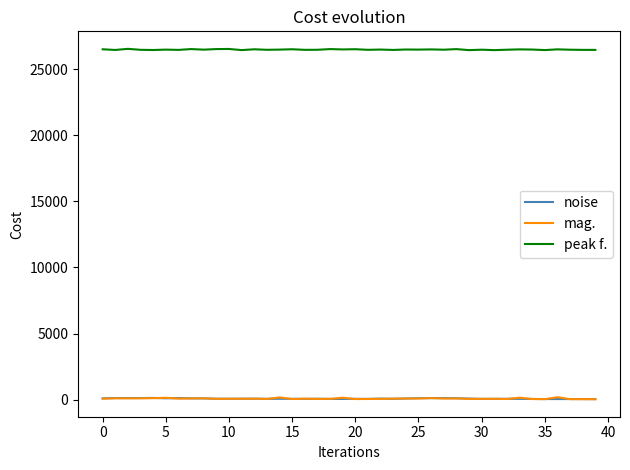

What is the sum of all peak f. values?

1059640.4